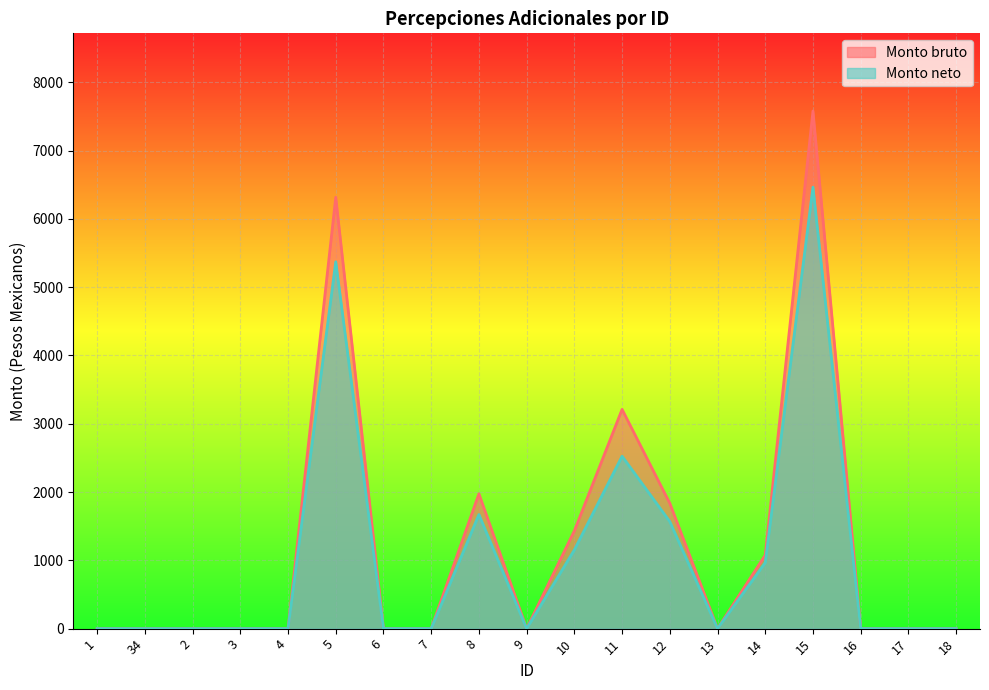

Rank the series by their maximum value, from highest to lowest.

Monto bruto, Monto neto